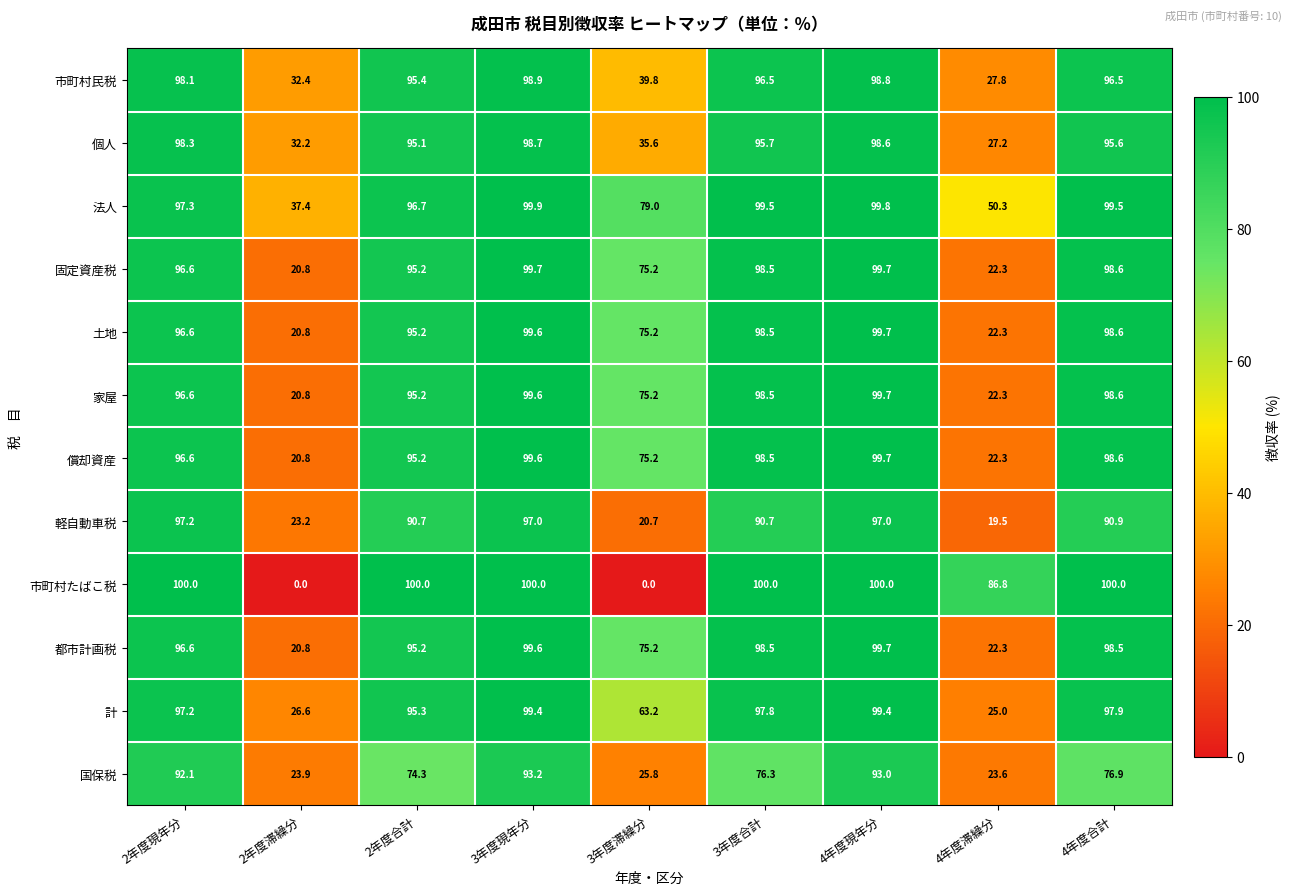

What is the total value across all series at 4年度合計?

1150.2